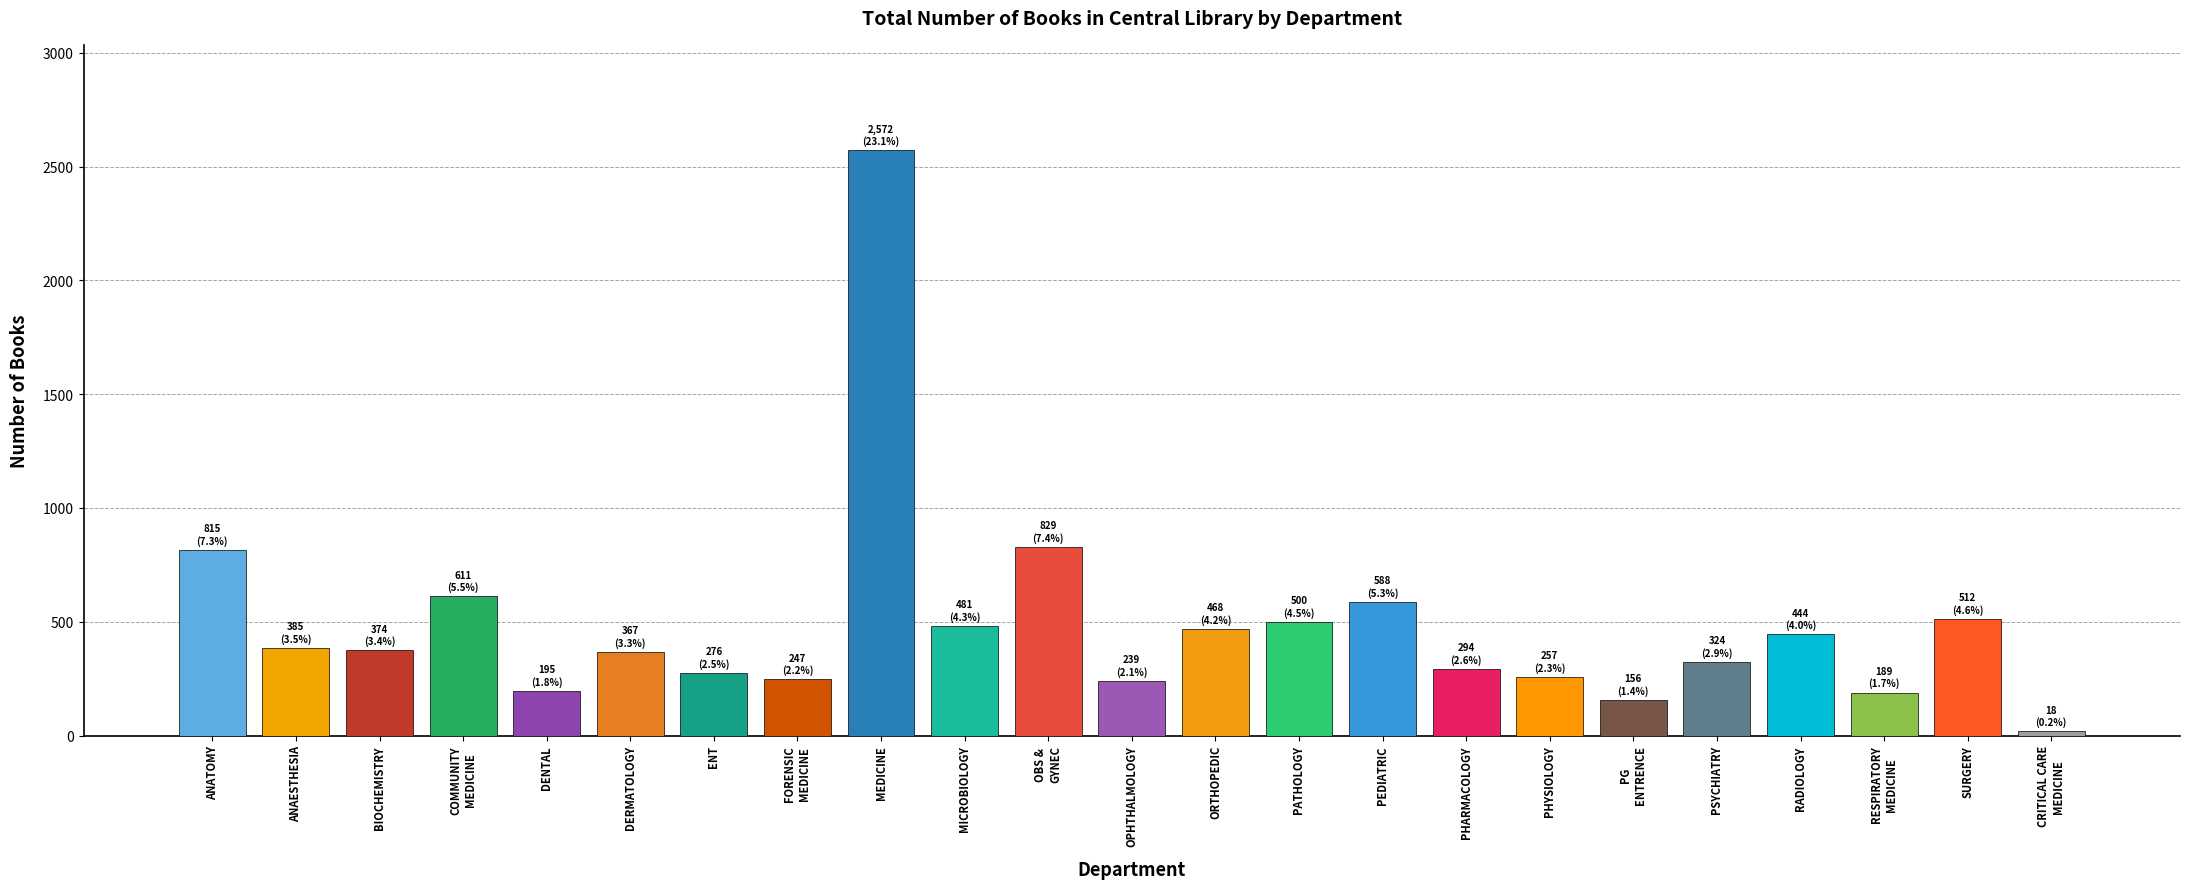

What is the sum of all values?

11141